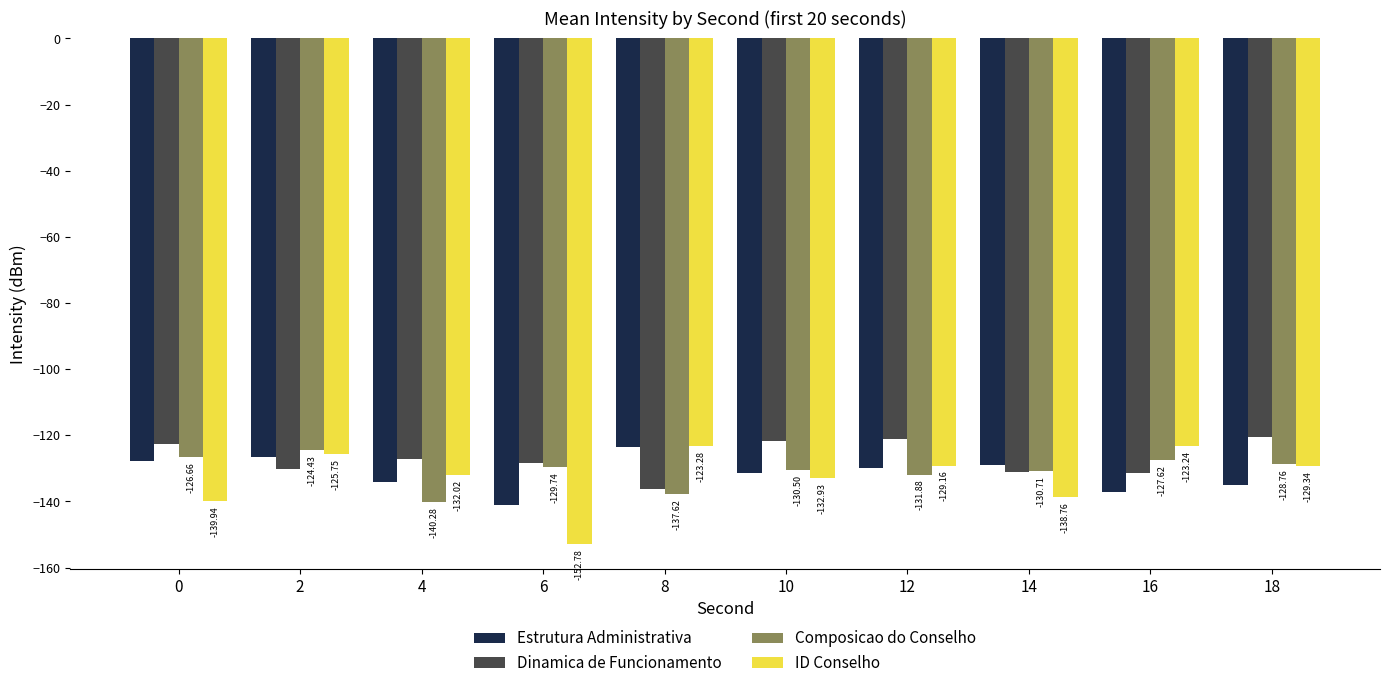

What is the difference between the ID Conselho values at 10 and 16?

9.7